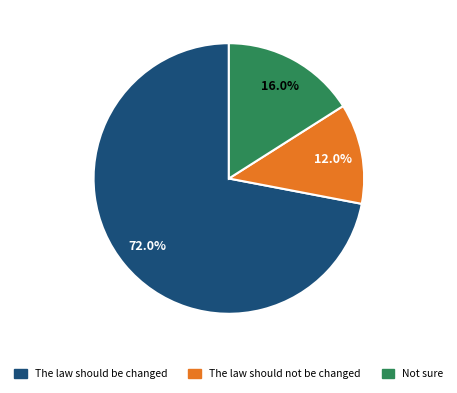

Which has a higher value, The law should be changed or The law should not be changed?

The law should be changed